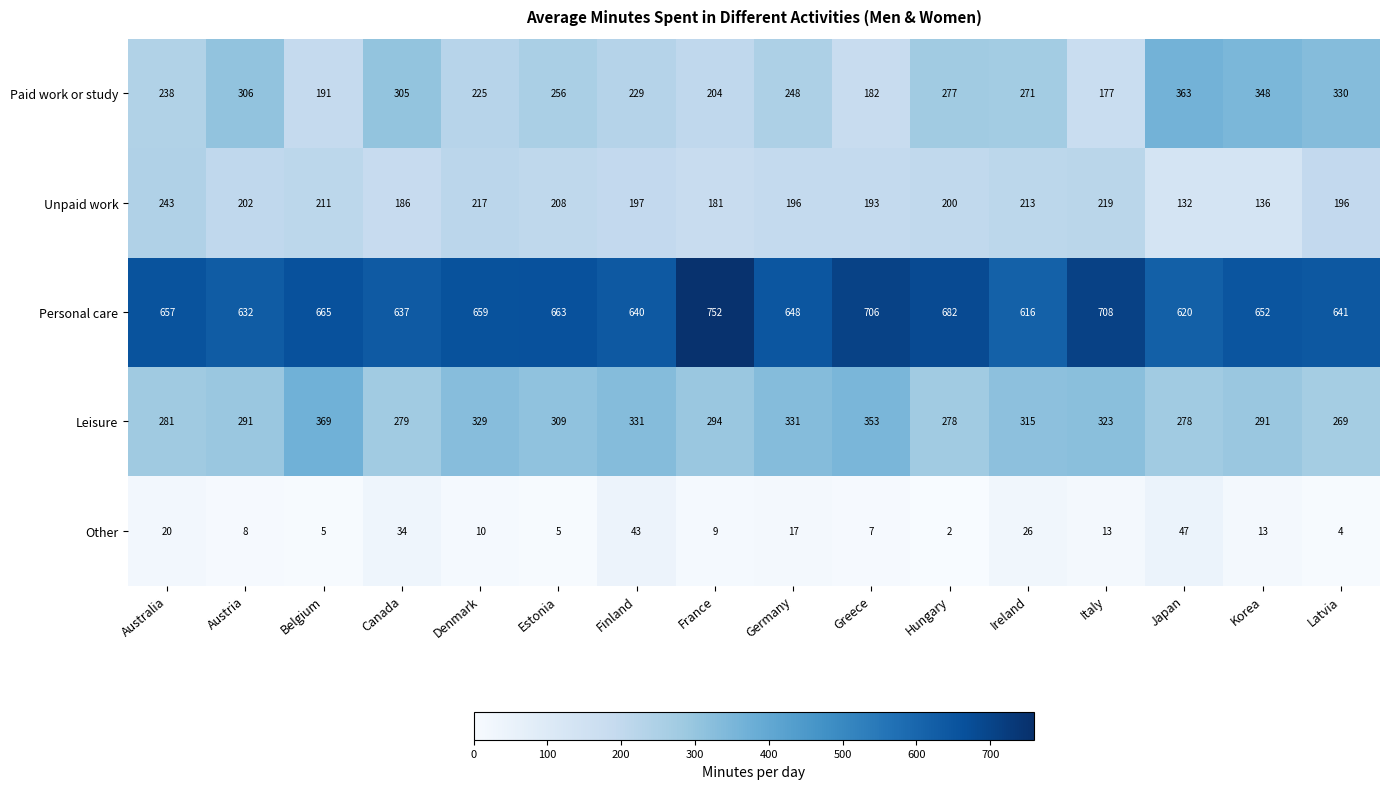

Which series has the largest total across all categories?

Personal care